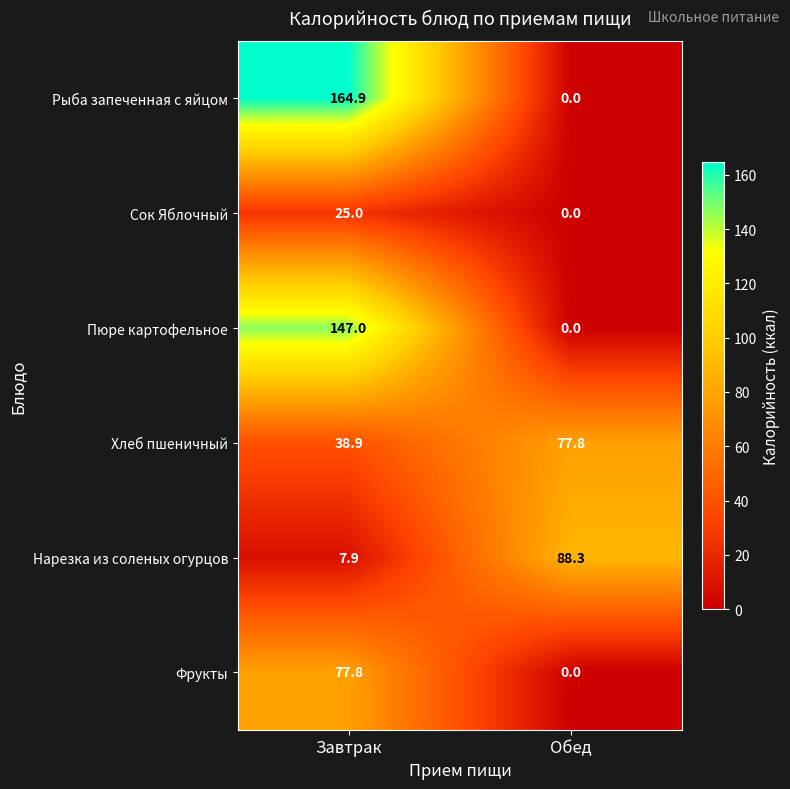

At Завтрак, list the series in order from largest to smallest.

Рыба запеченная с яйцом, Пюре картофельное, Фрукты, Хлеб пшеничный, Сок Яблочный, Нарезка из соленых огурцов